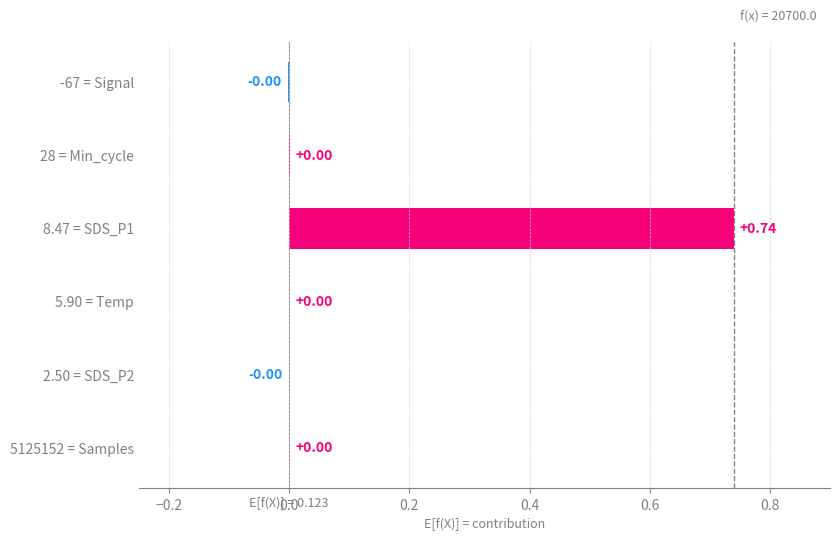

What is the change in value from 2.50 = SDS_P2 to 8.47 = SDS_P1?

+0.7